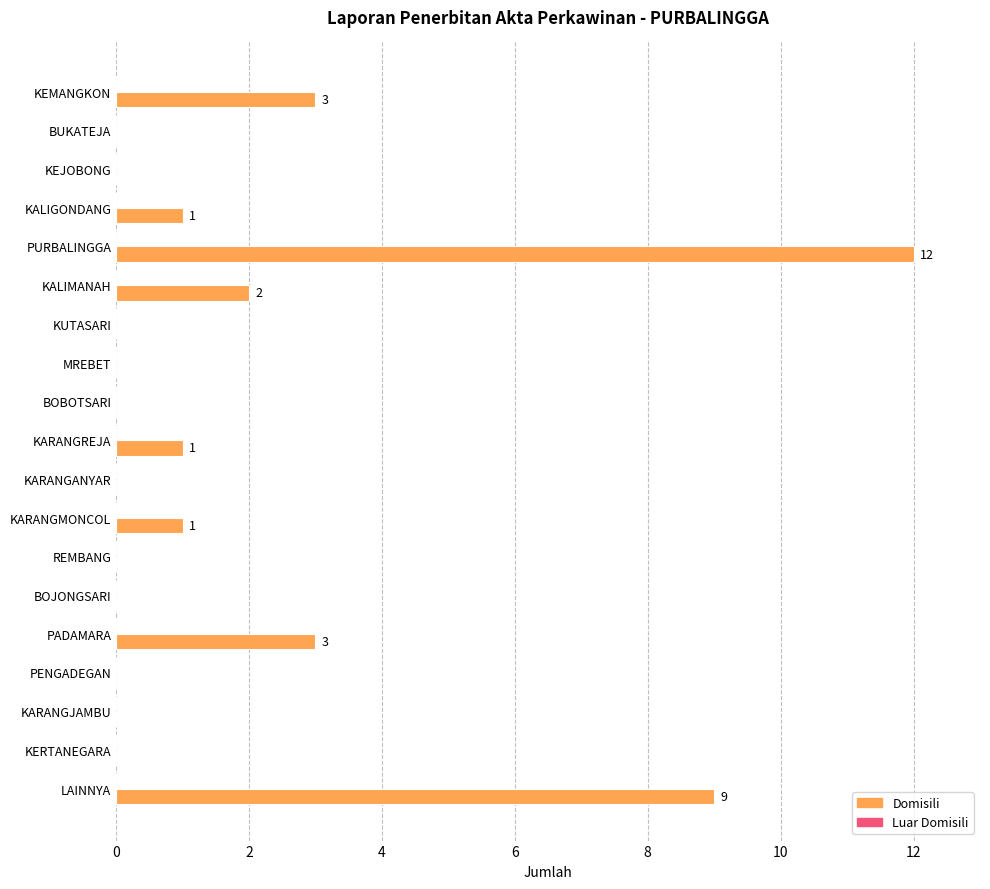

What is the sum of all values?

32